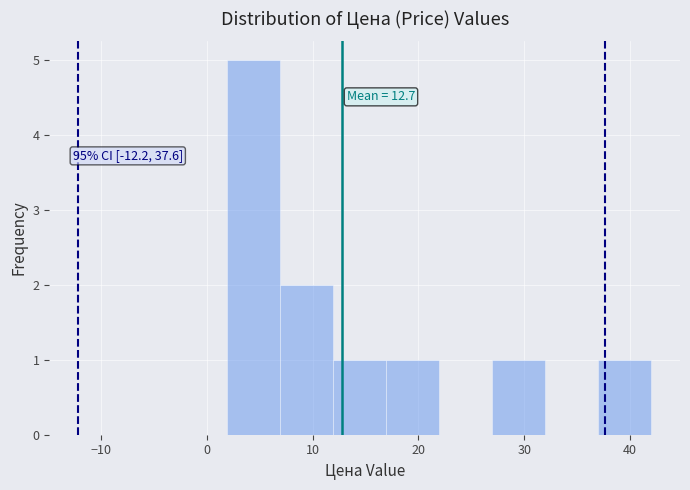

Which range on the x-axis has the tallest bar?

2 to 7